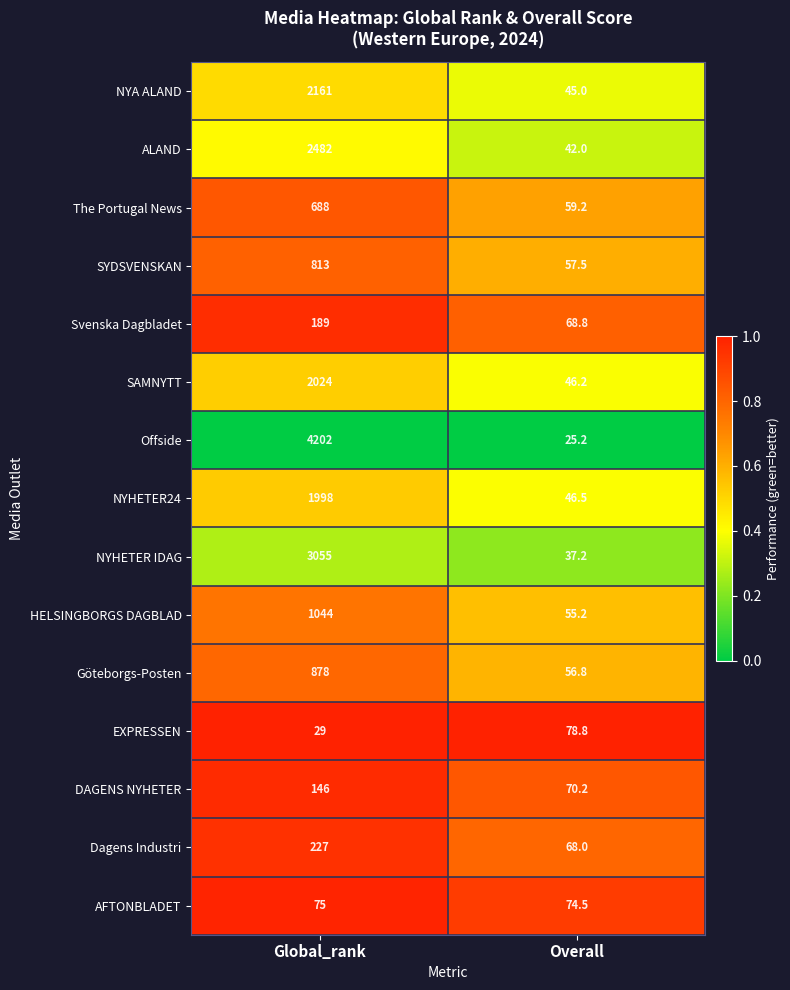

Rank the series by their maximum value, from highest to lowest.

Offside, NYHETER IDAG, ALAND, NYA ALAND, SAMNYTT, NYHETER24, HELSINGBORGS DAGBLAD, Göteborgs-Posten, SYDSVENSKAN, The Portugal News, Dagens Industri, Svenska Dagbladet, DAGENS NYHETER, EXPRESSEN, AFTONBLADET